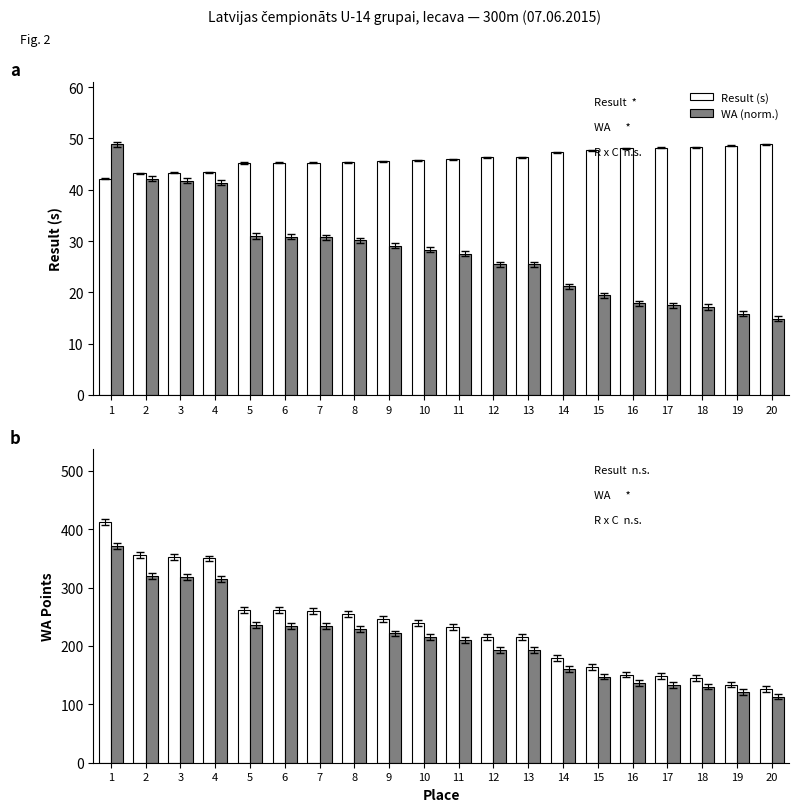

The value of WA Points at 17 is 148.0. True or false?

True